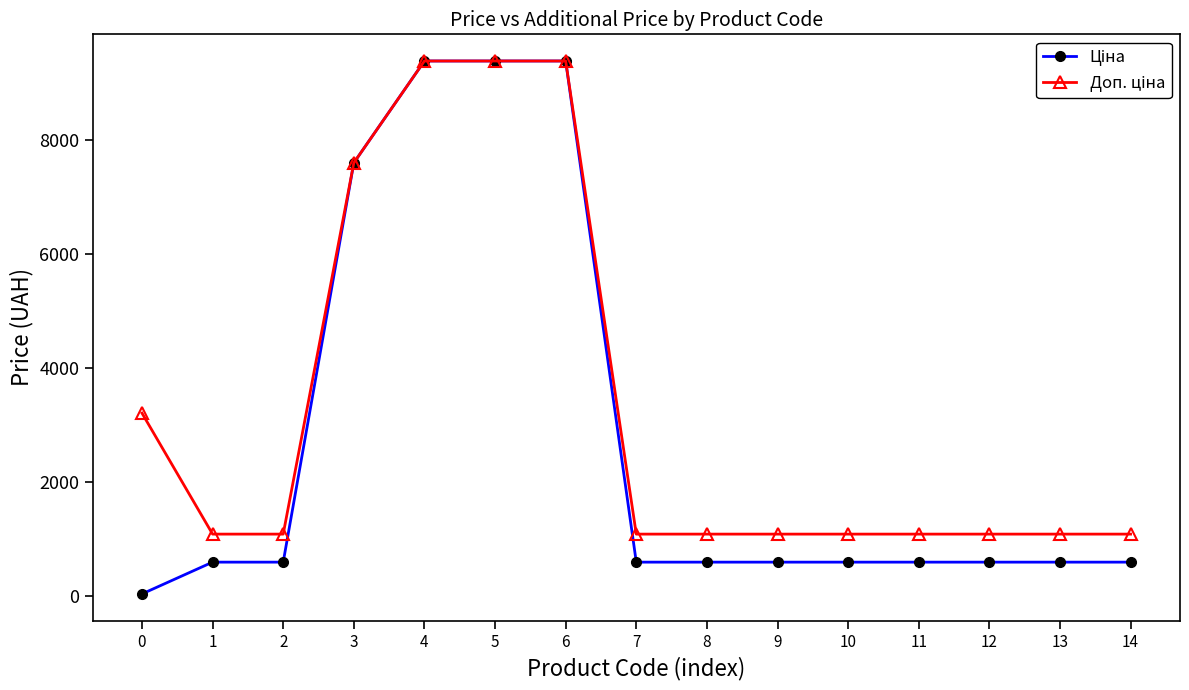

What is the total value across all series at 12?

1671.6